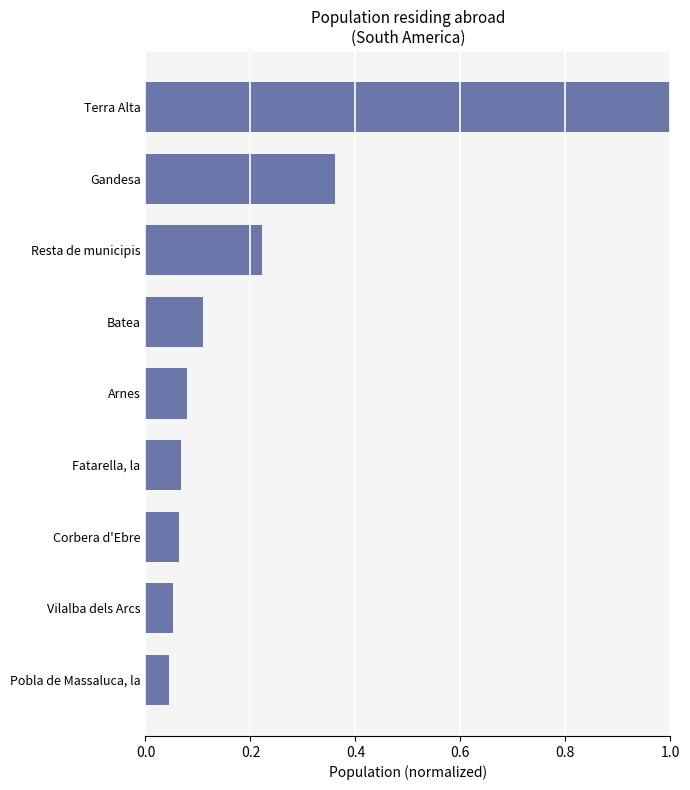

List the labels in order of value, smallest first.

Pobla de Massaluca, la, Vilalba dels Arcs, Corbera d'Ebre, Fatarella, la, Arnes, Batea, Resta de municipis, Gandesa, Terra Alta